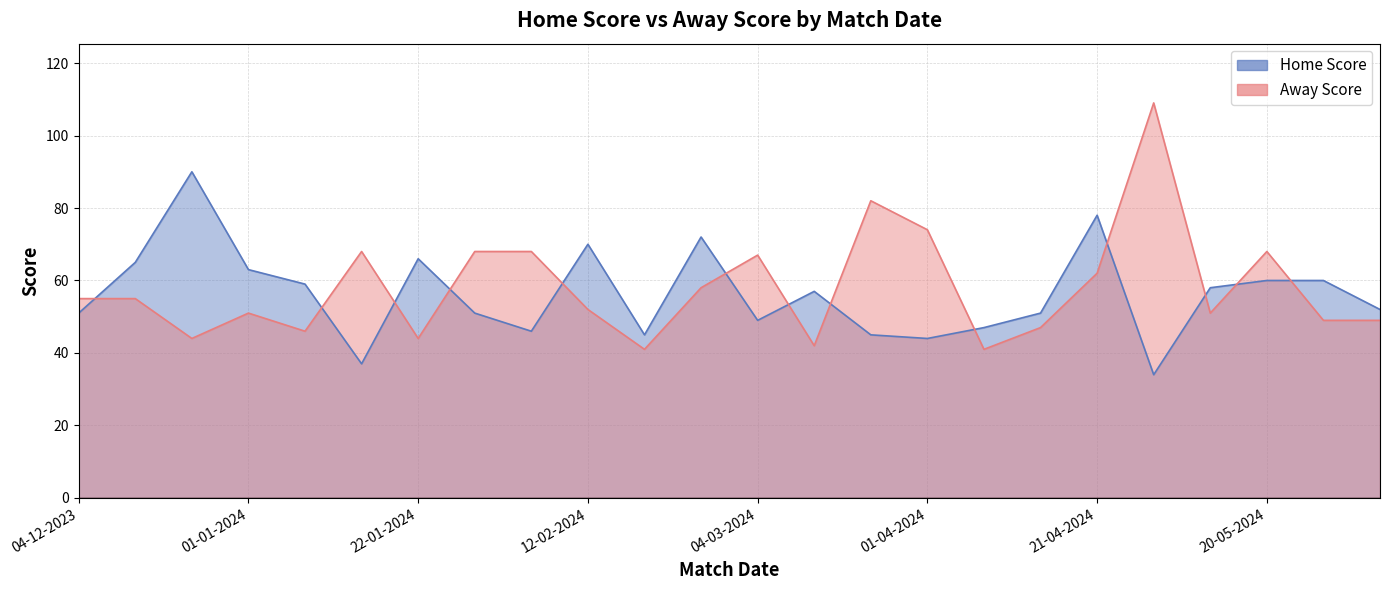

Which series ends up on top after the final intersection of Home Score and Away Score?

Home Score